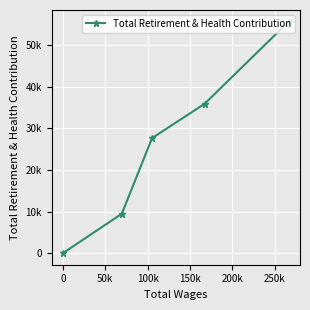

How many lines are shown in the chart?

1